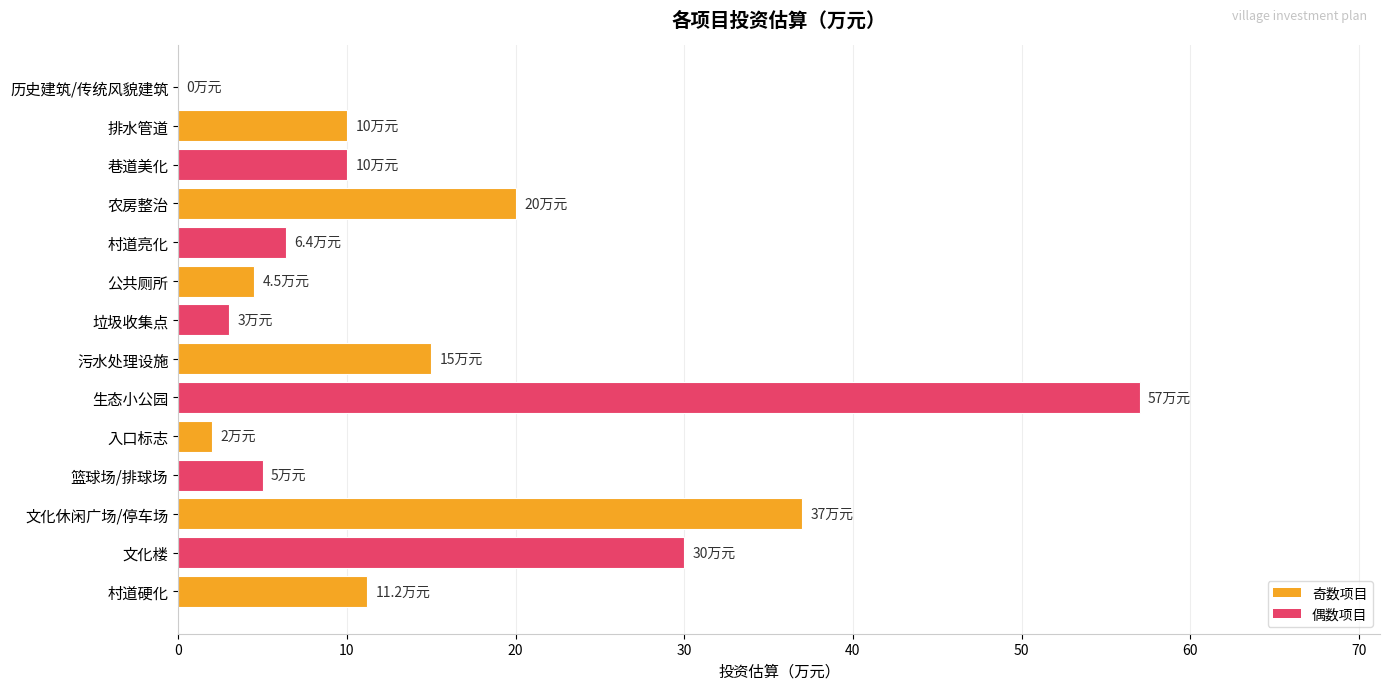

What is the sum of the values at 排水管道 and 村道亮化?

16.4